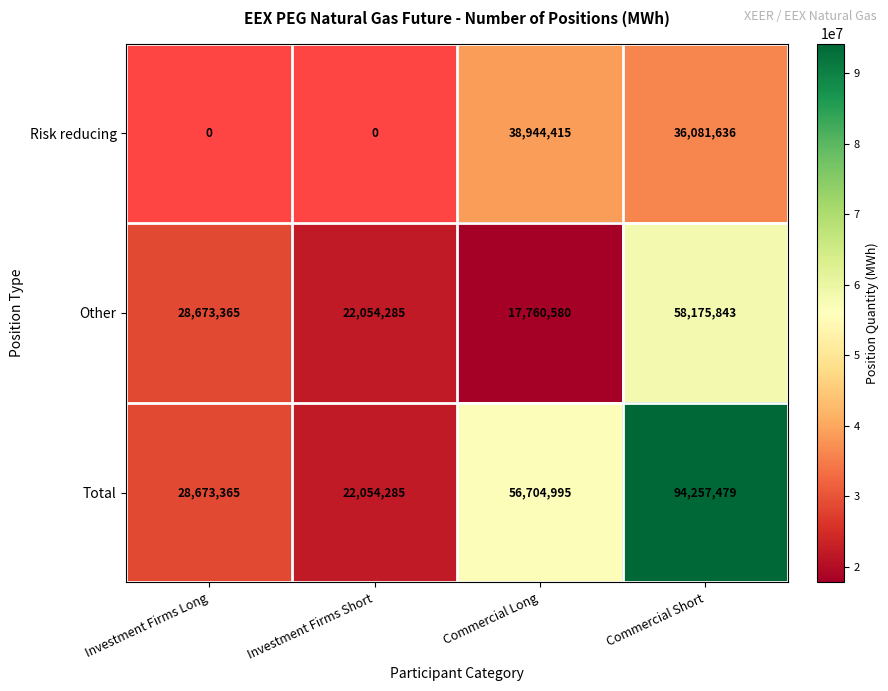

What is the difference between the Total values at Investment Firms Long and Commercial Long?

28031630